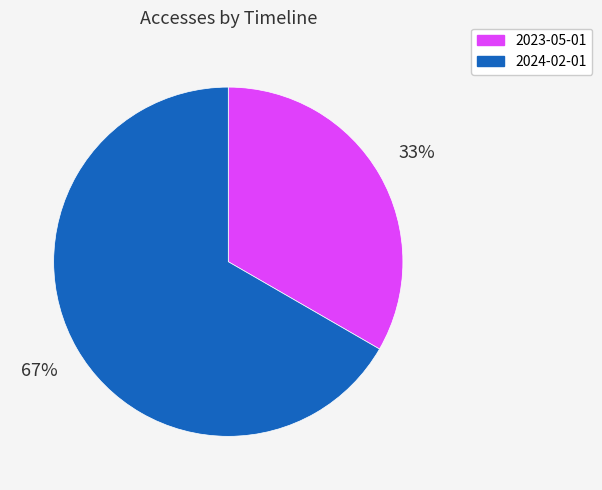

True or false: 2024-02-01 accounts for 61% of the total.

False